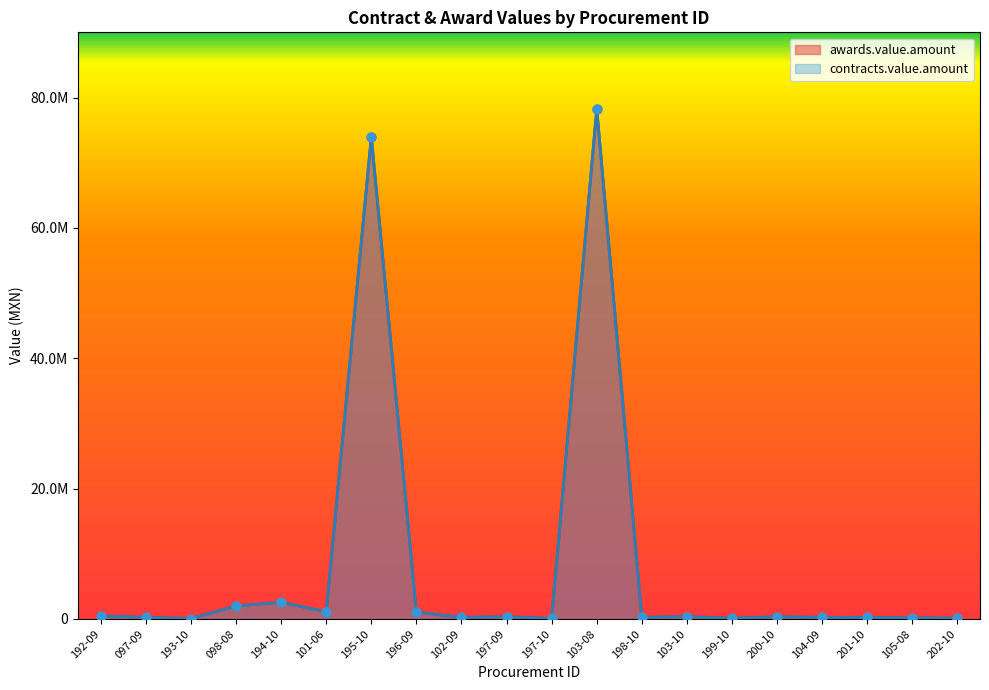

What are all the series names shown in the legend?

awards.value.amount, contracts.value.amount